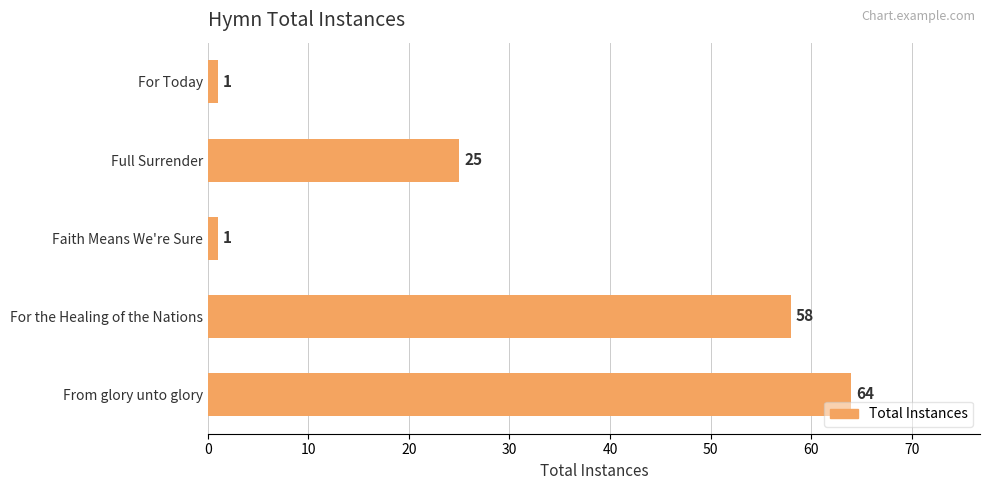

Is it true that the value at Faith Means We're Sure is 1?

True